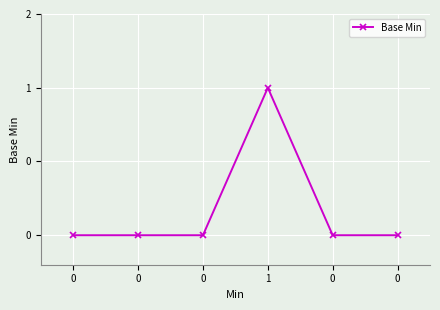

Reading right to left, extract all data points from this chart.

0=0	0=0	1=1	0=0	0=0	0=0